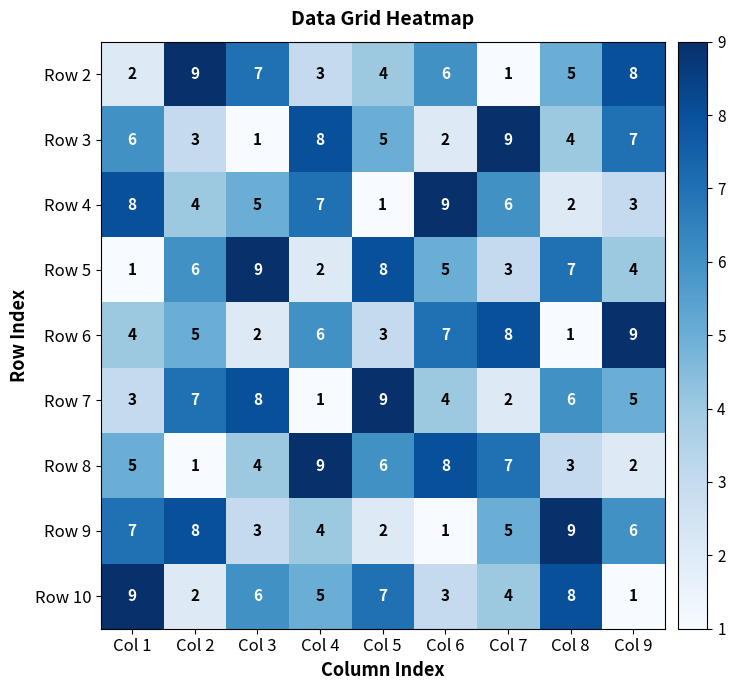

Which category has the highest value in the Row 8 series?

Col 4